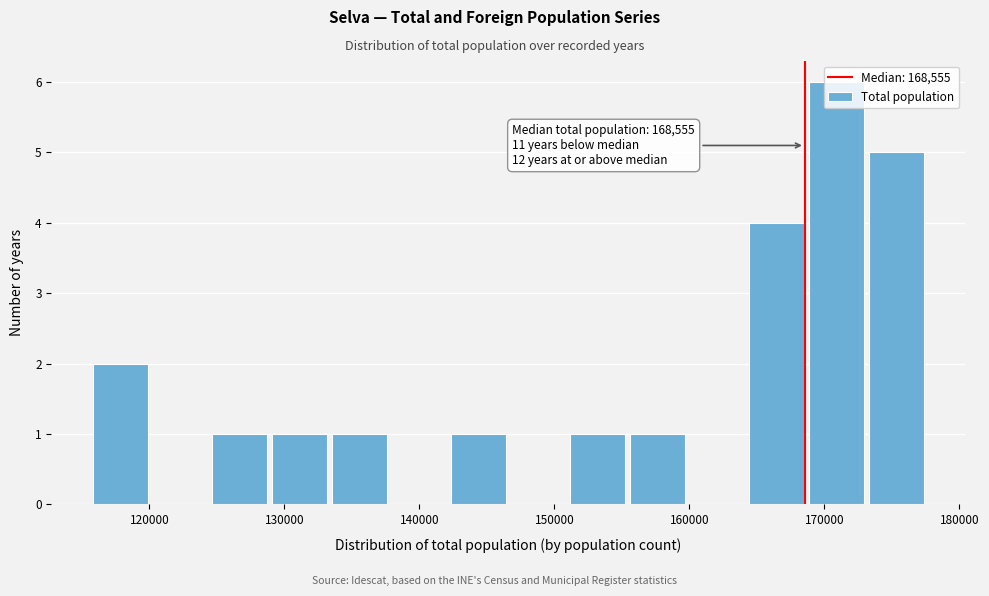

Which range on the x-axis has the tallest bar?

169000 to 173000